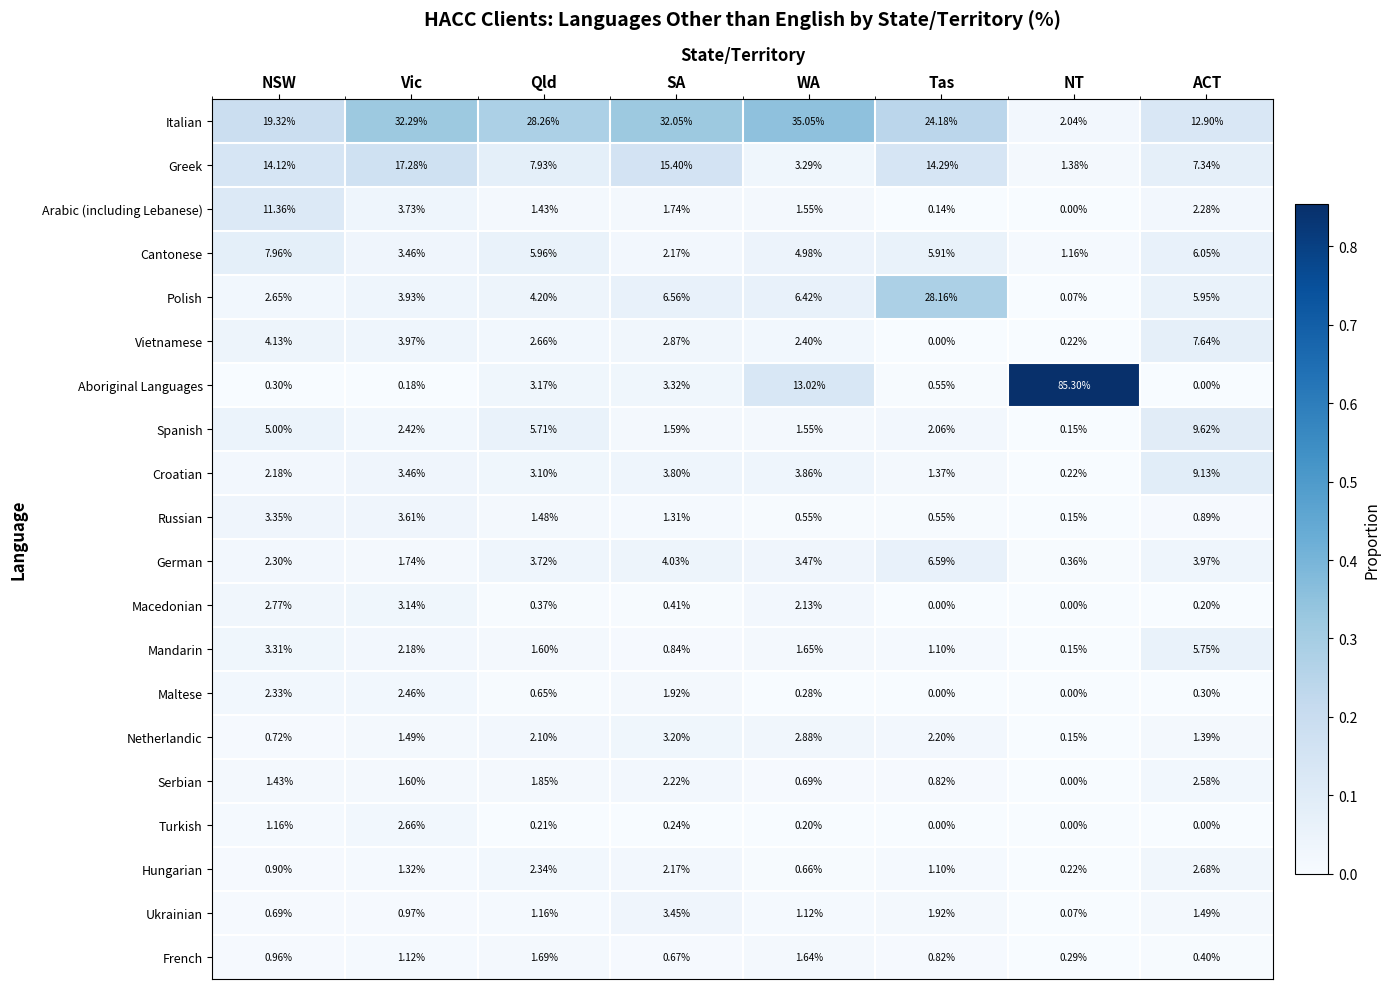

At which label is Russian closest to 1?

ACT